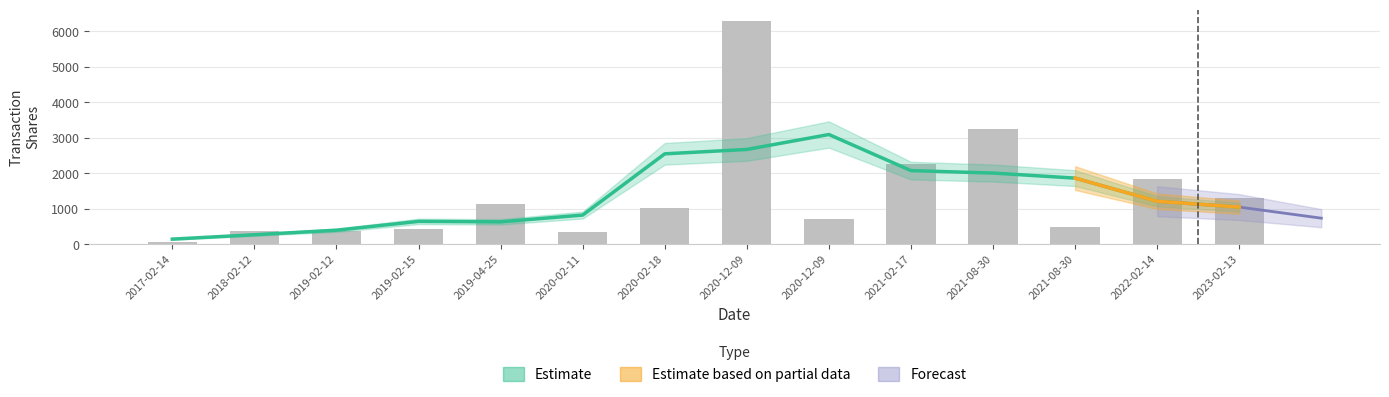

Where does the data first go above 1005?

2019-04-25